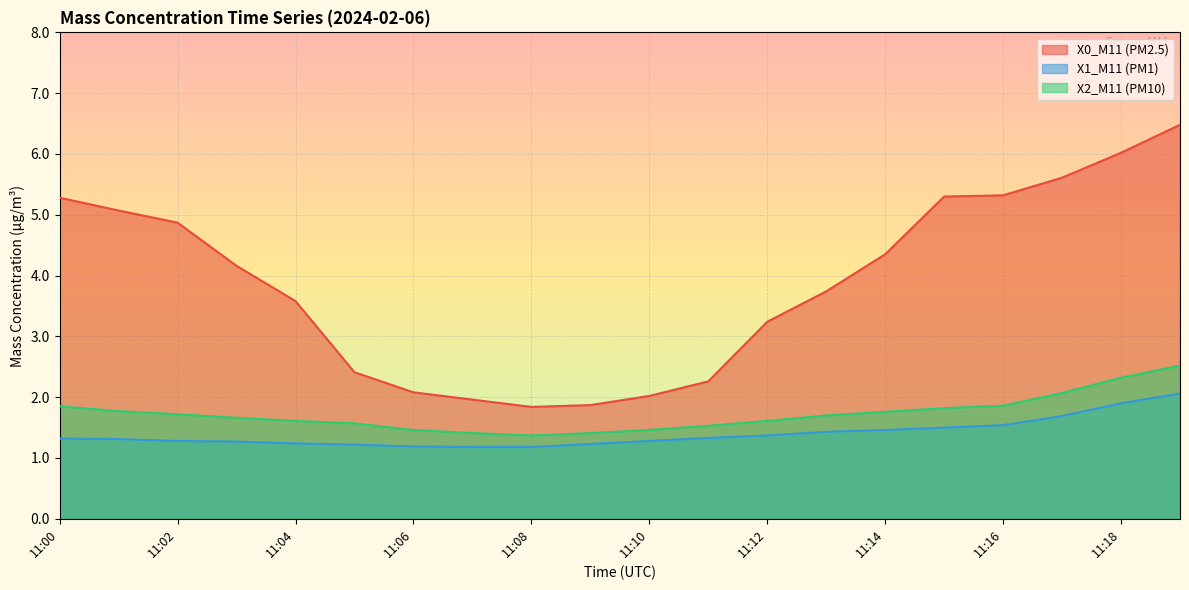

What is the difference between the second highest and second lowest values in the X2_M11 (PM10) series?

0.9